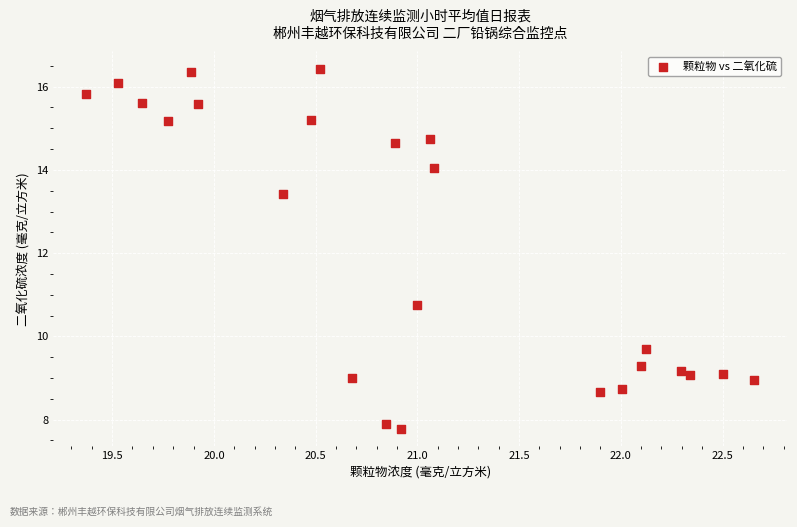

What is the range of Y values (max minus min)?

8.6